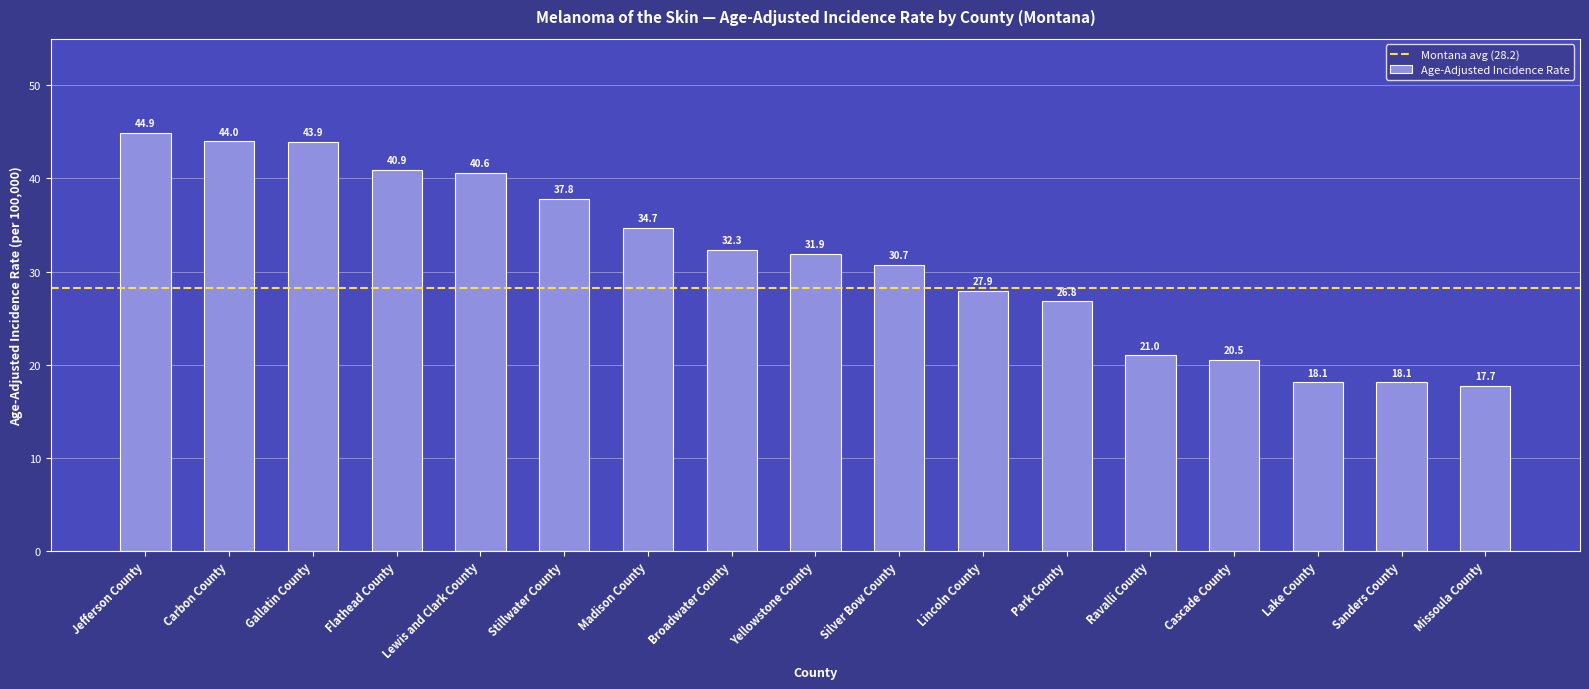

What is the label of the 17th bar from the right?

Jefferson County